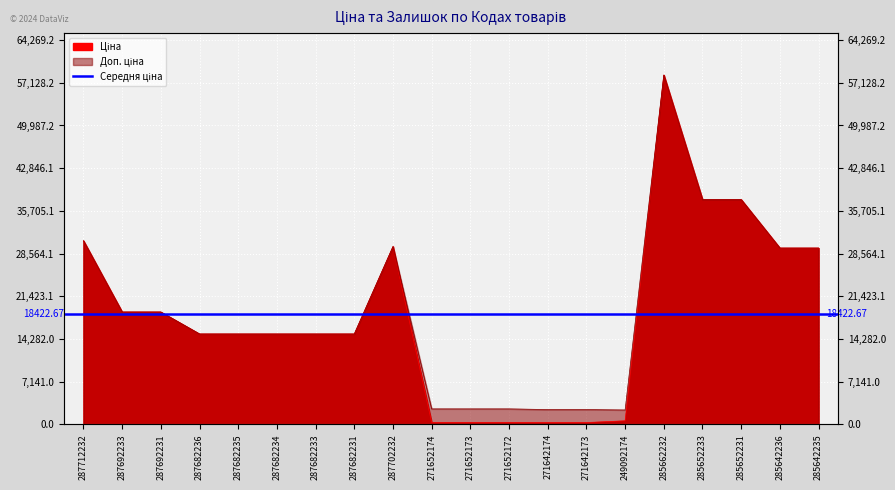

What position from the left is 285642236?

19